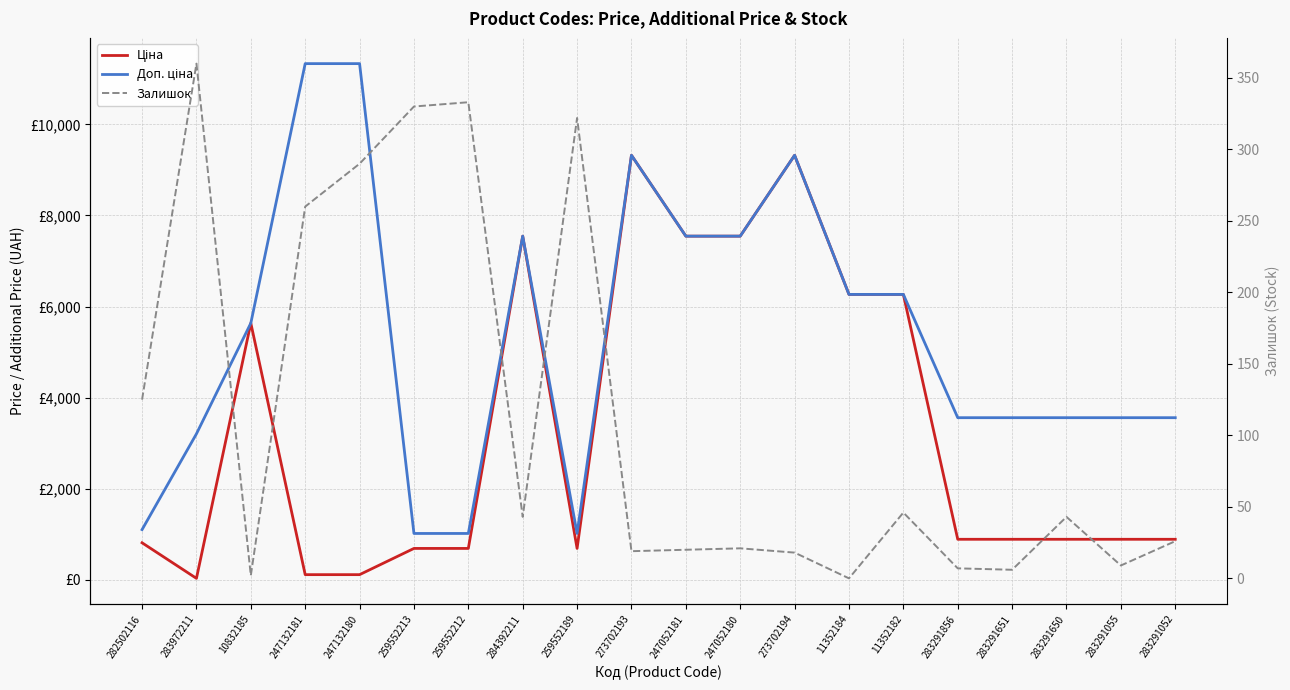

Is it true that Ціна equals 113.3 at 247132181?

True